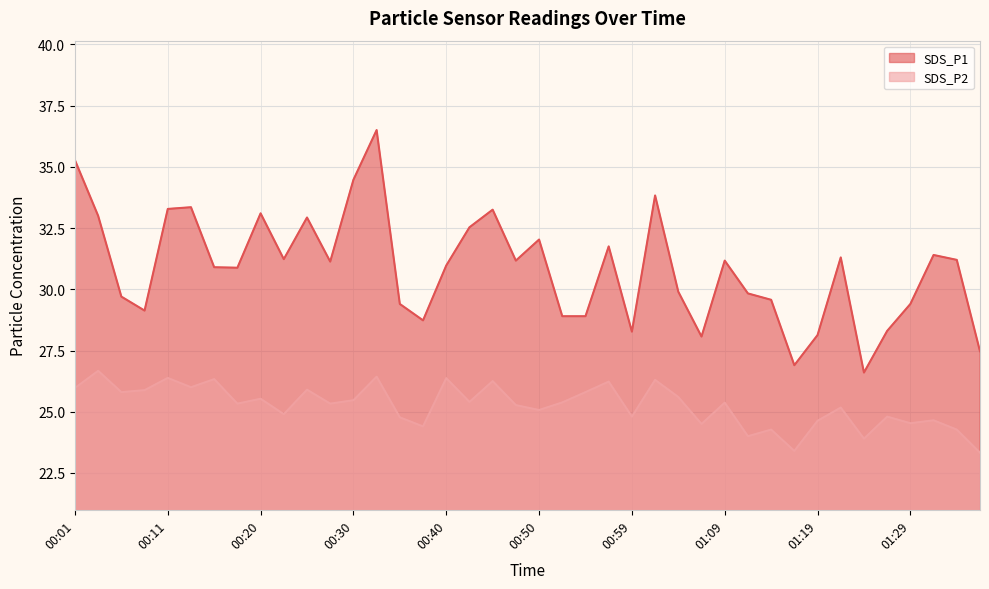

What is the average value of the SDS_P1 series?

30.8